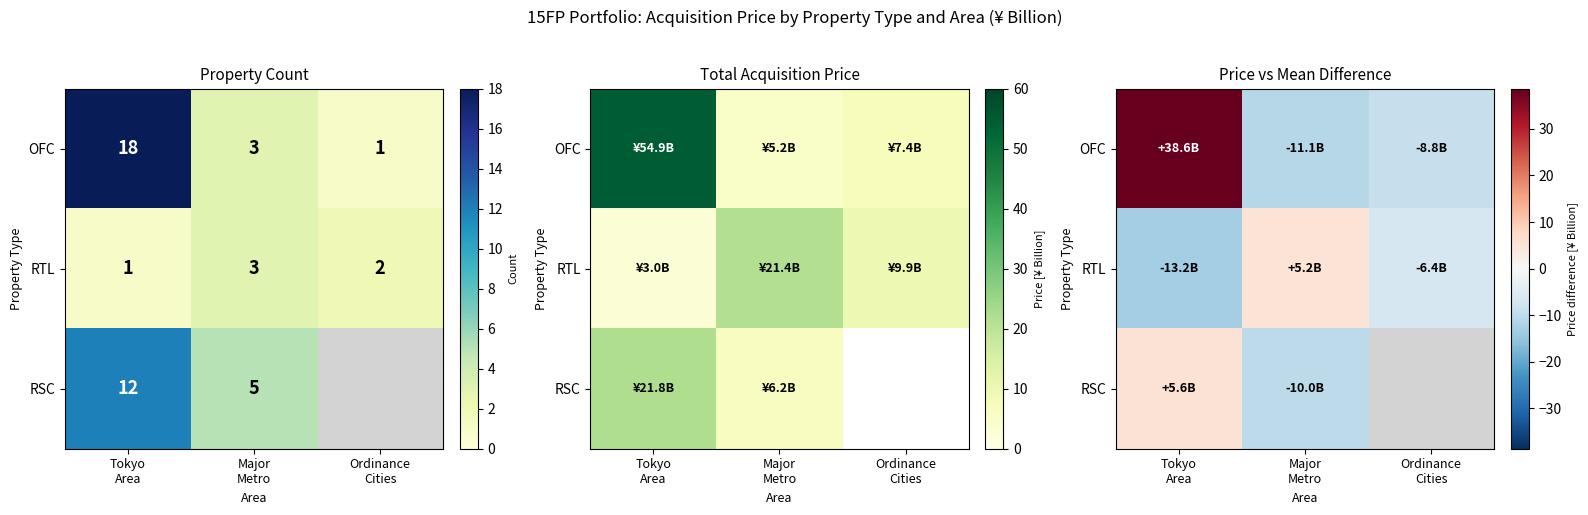

Where does the OFC series first go above -8?

Tokyo Area